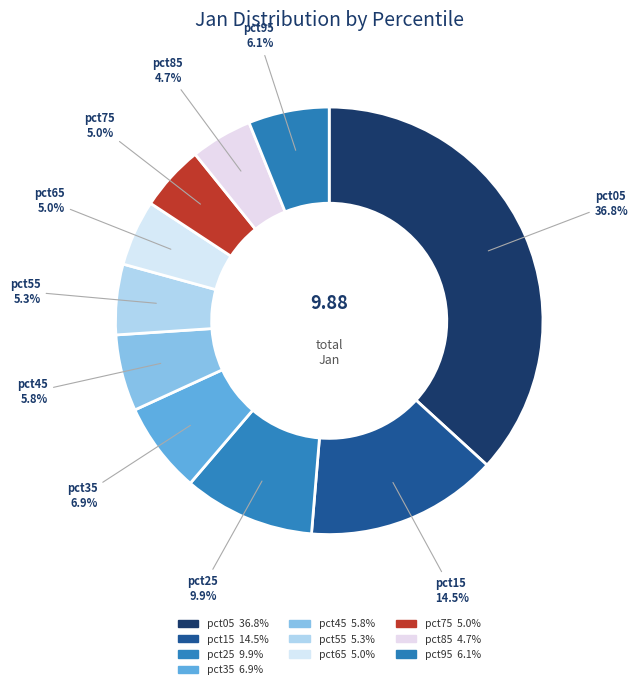

How many slices are in this pie chart?

10